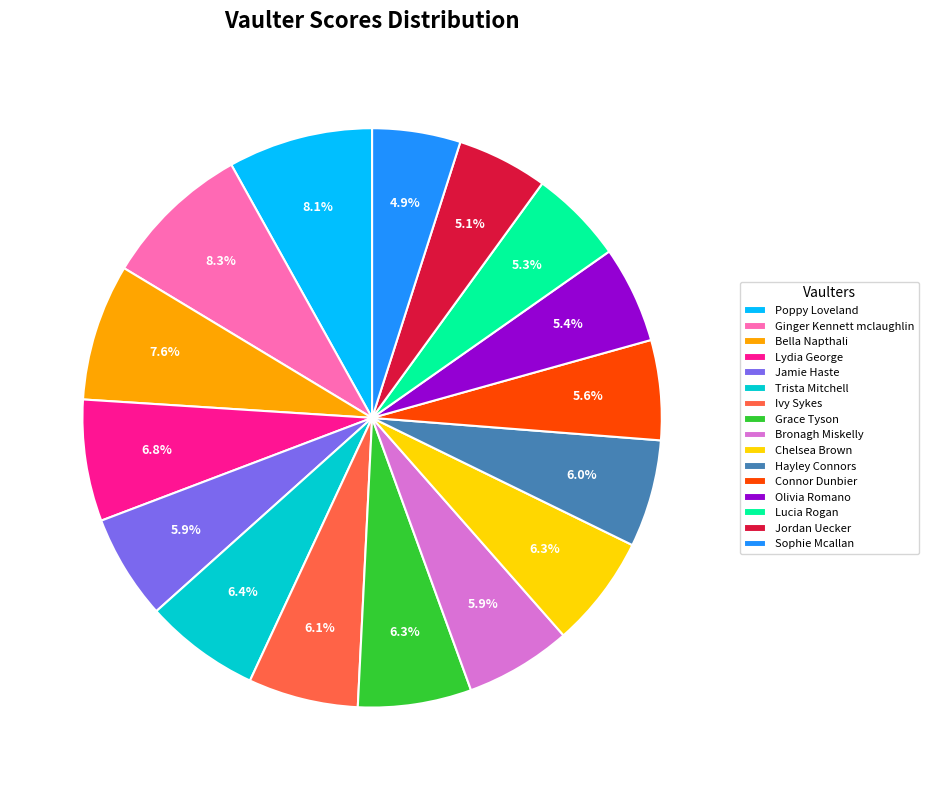

How much of the chart is everything except Jamie Haste?

94.1%